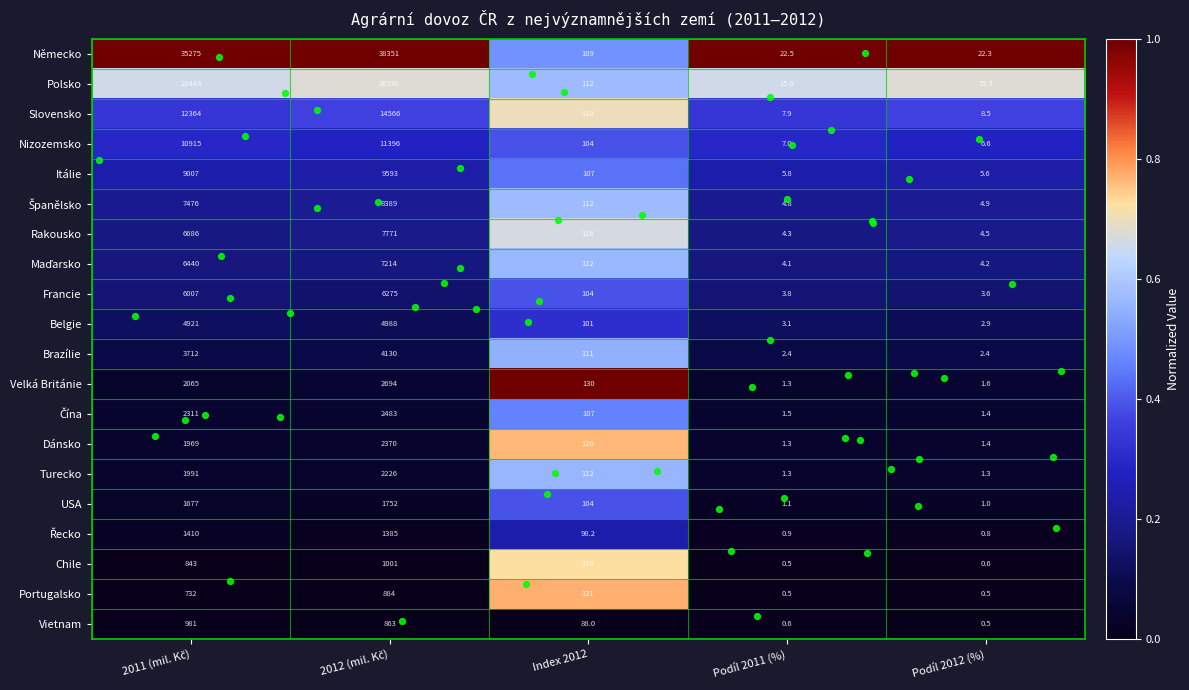

What is the average value of the Slovensko series?

5412.9